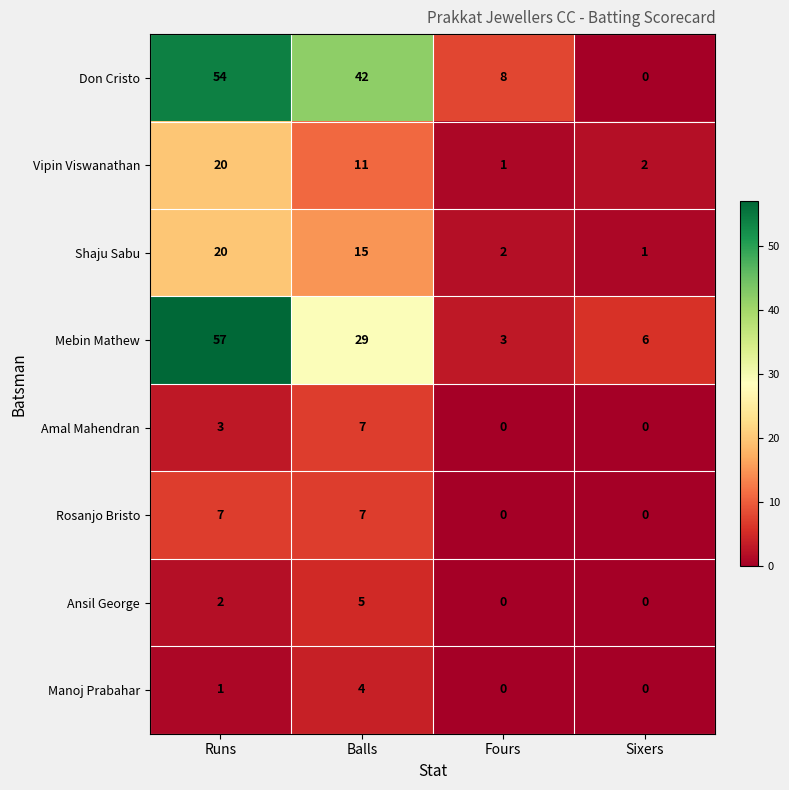

How many positive values does the Don Cristo series have?

3